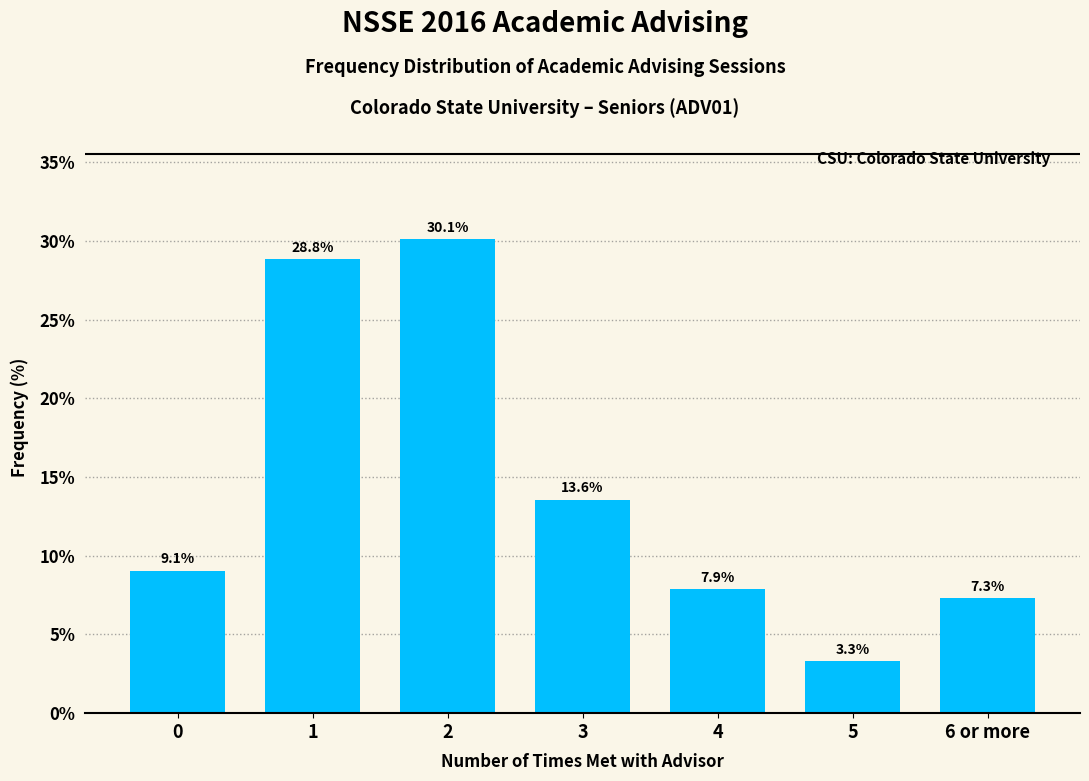

Reading left to right, extract all data points from this chart.

9.1	28.8	30.1	13.6	7.9	3.3	7.3